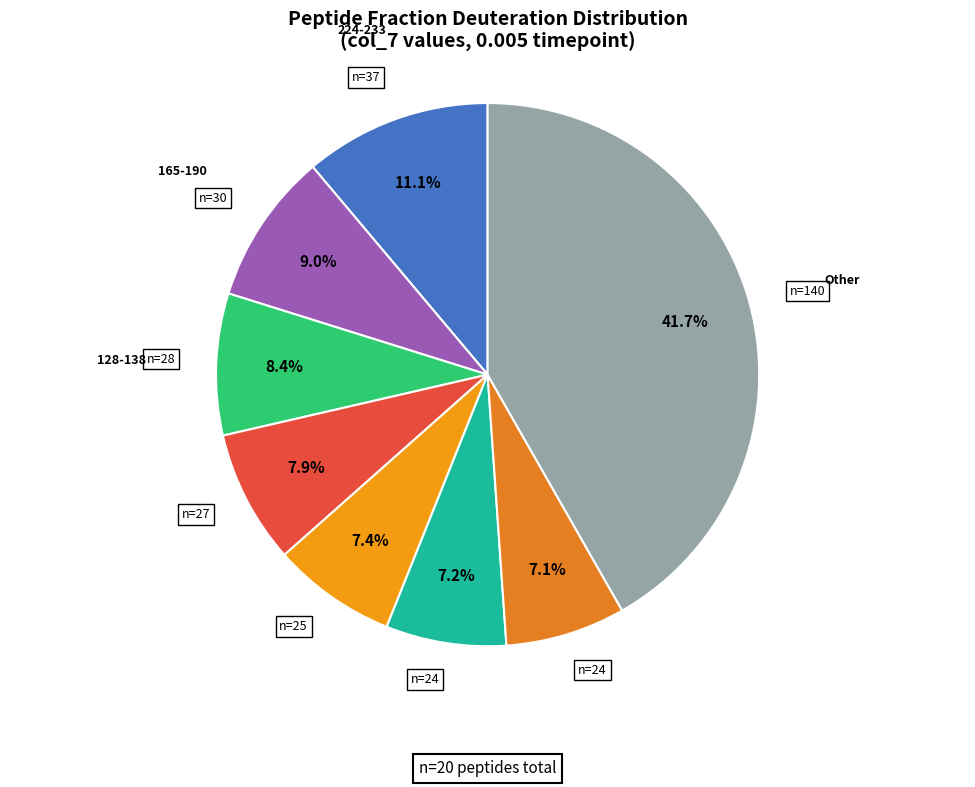

How many segments does this pie chart have?

8